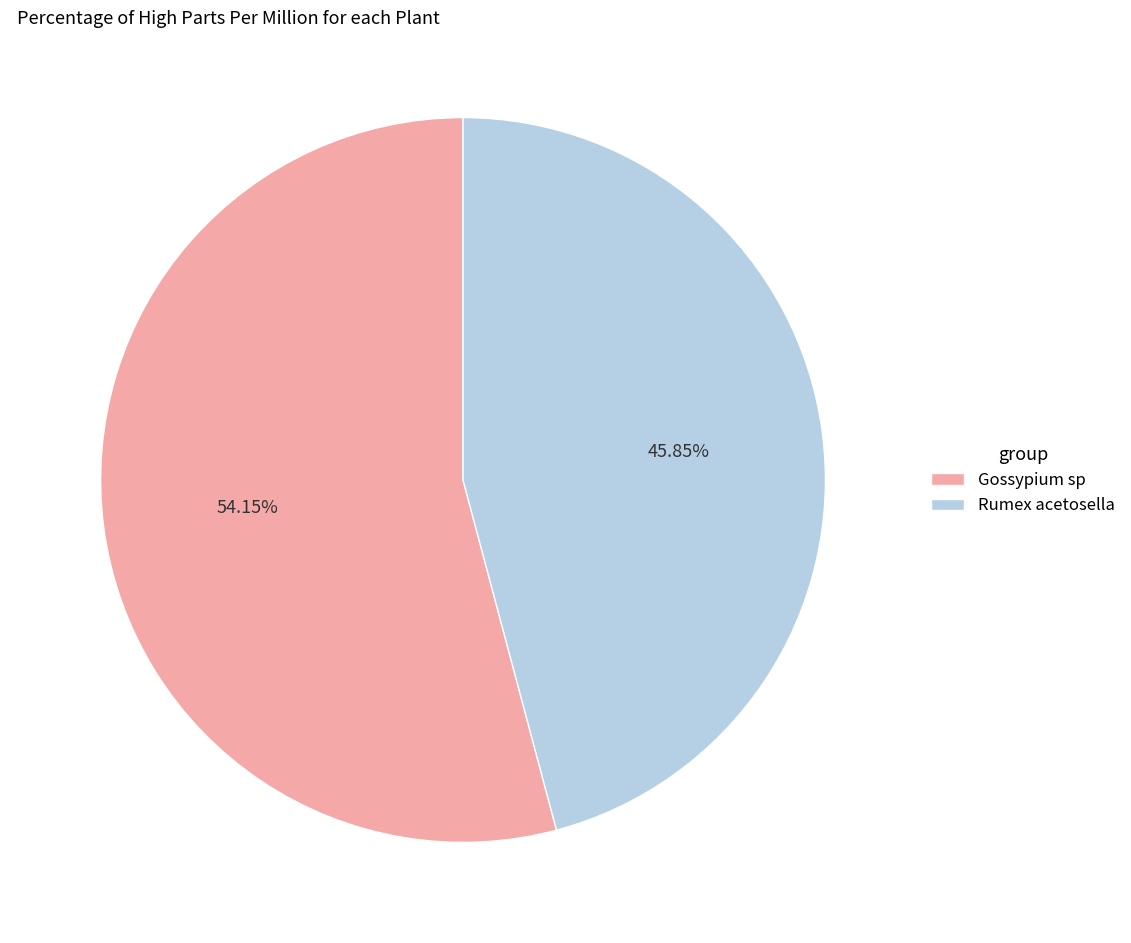

To the nearest percent, what is the average slice percentage?

50%